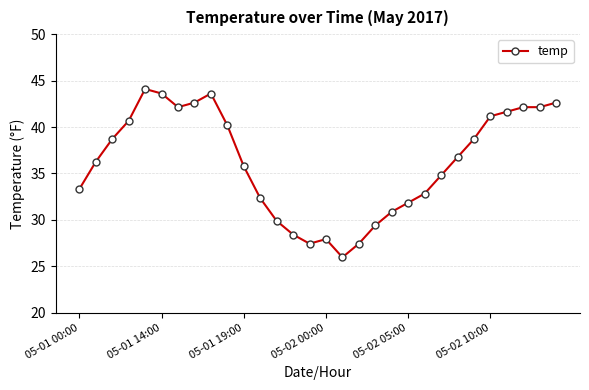

What is the value of the 28th point from the left?

42.1